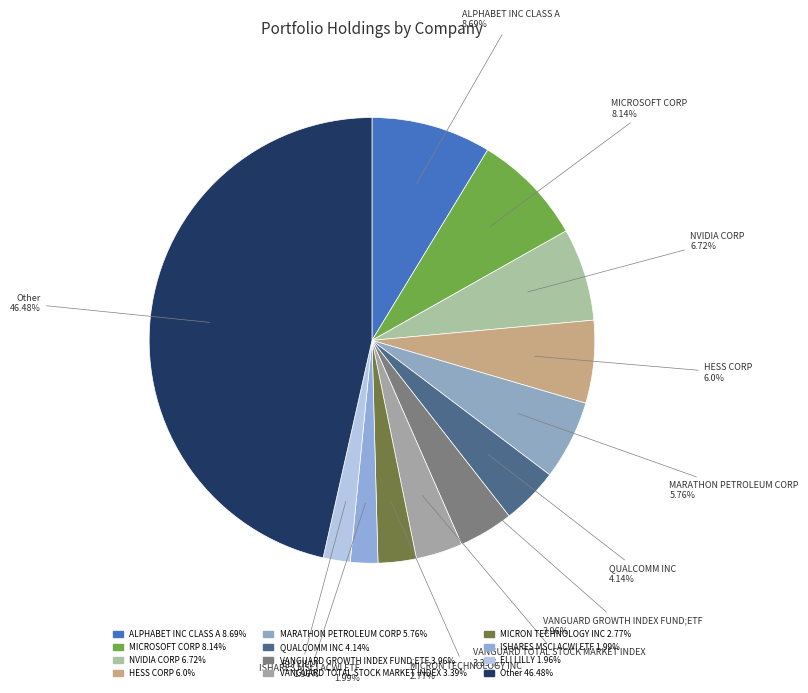

To the nearest percent, what is the average slice percentage?

8%